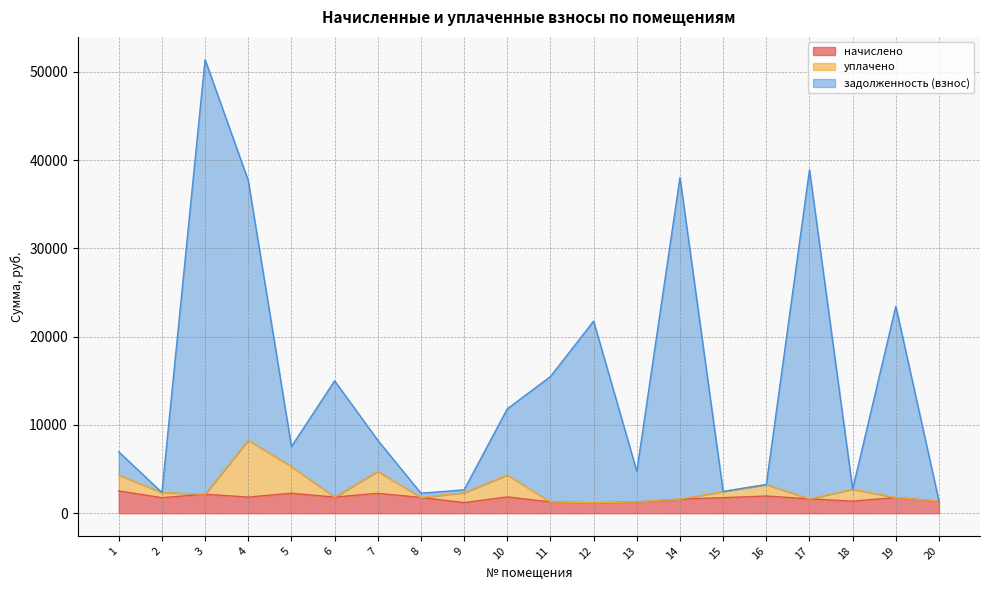

What is the total value across all series at 16?

3252.4